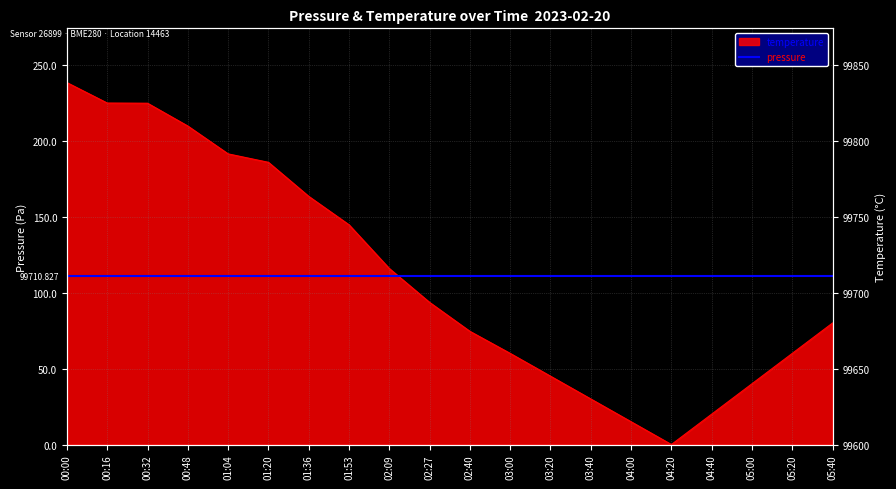

What is the label of the 13th point from the left?

03:20